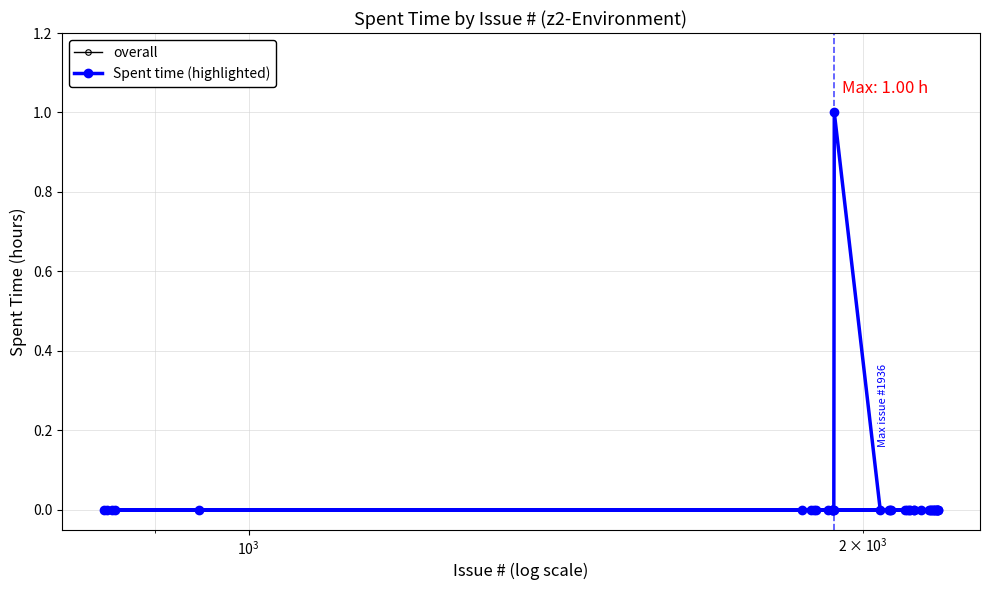

Which series has the widest spread of values?

overall